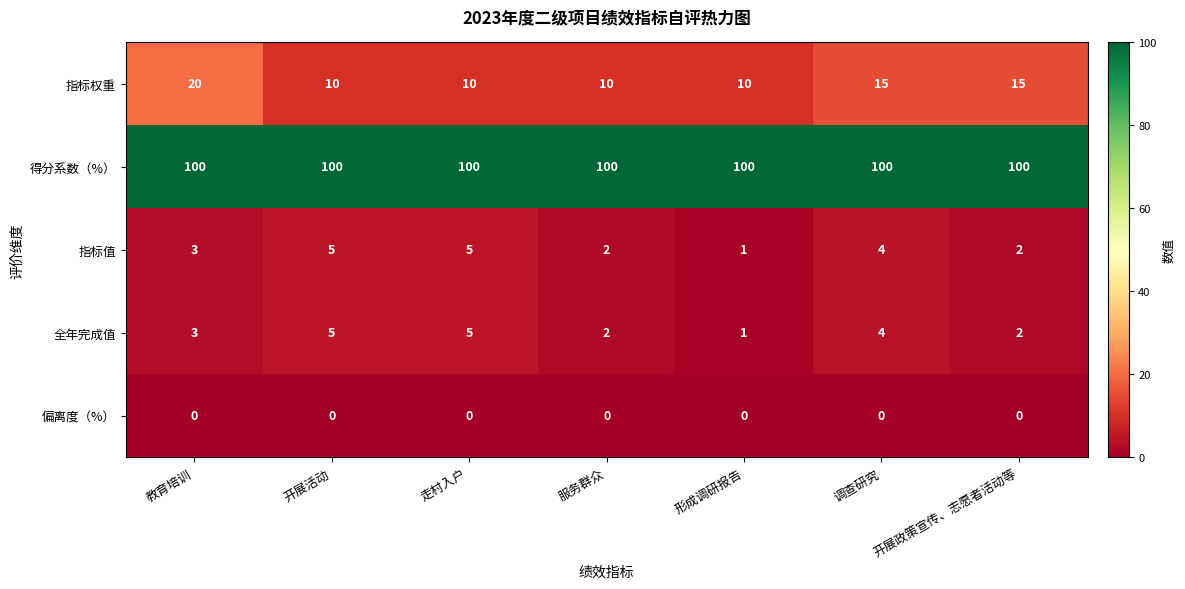

What is the maximum value shown in the chart?

100